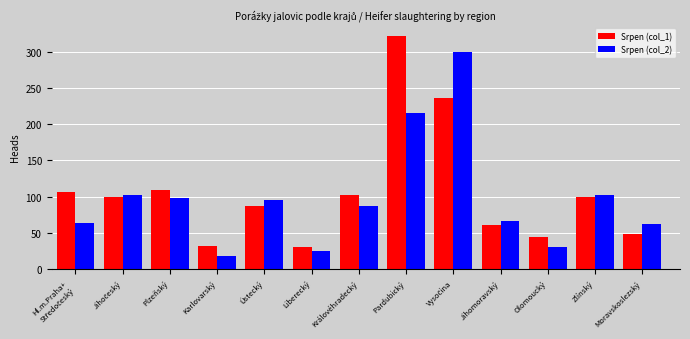

What is the label of the 10th bar from the left?

Jihomoravský